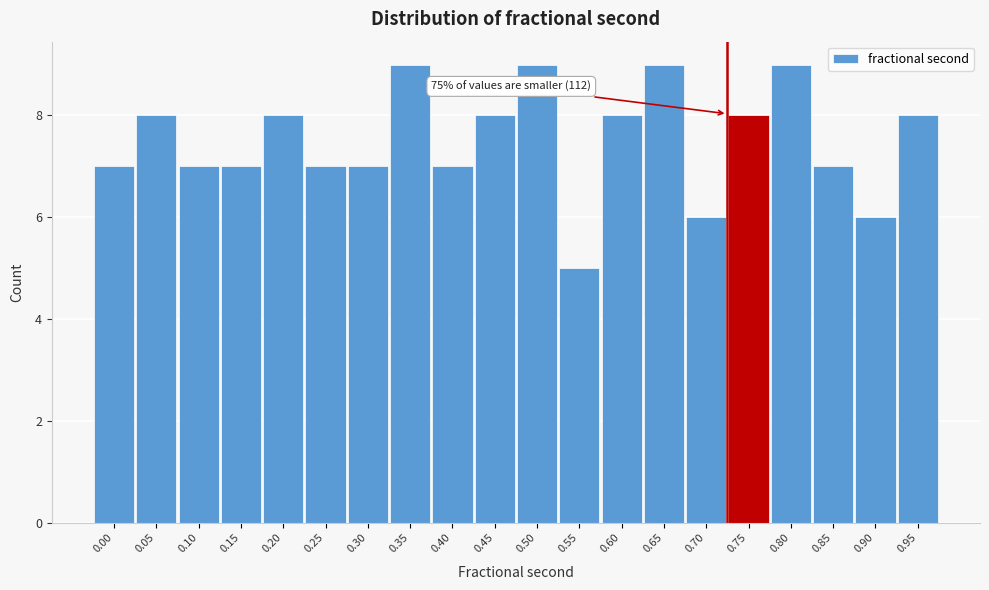

Reading left to right, list all the values displayed in this chart.

0.00=7	0.05=8	0.10=7	0.15=7	0.20=8	0.25=7	0.30=7	0.35=9	0.40=7	0.45=8	0.50=9	0.55=5	0.60=8	0.65=9	0.70=6	0.75=8	0.80=9	0.85=7	0.90=6	0.95=8